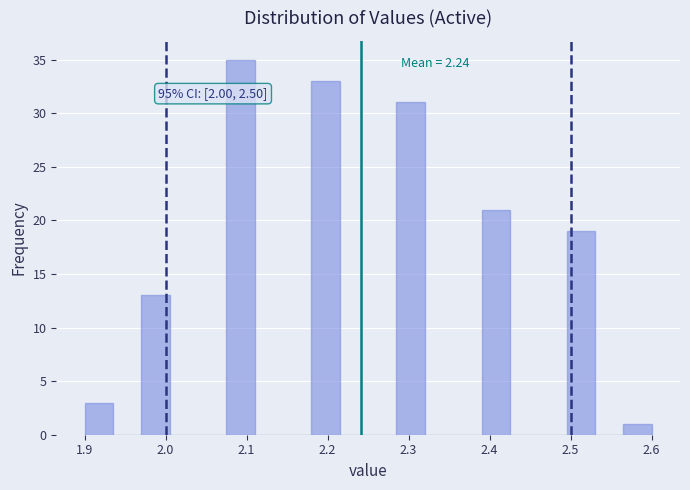

Around what value on the x-axis is the tallest bar? Give the approximate position of its centre, as read against the axis.

2.09